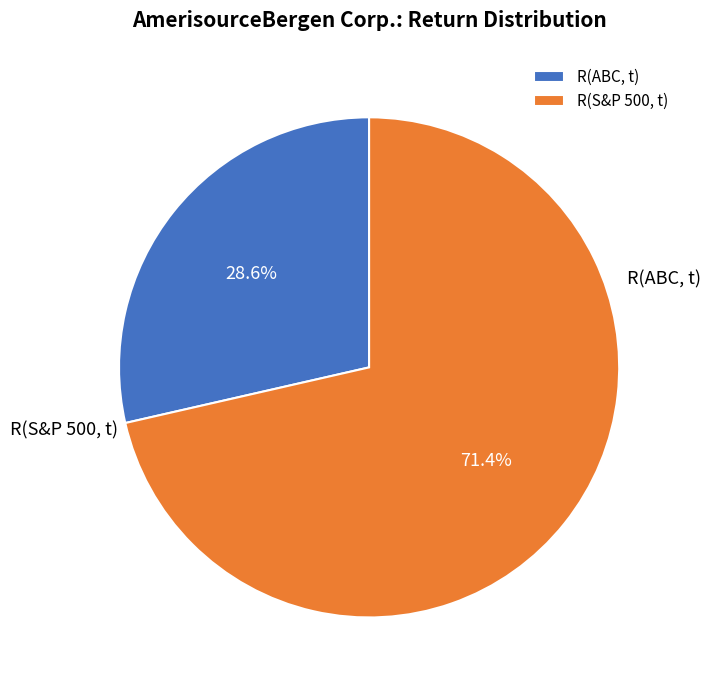

To the nearest percent, what percentage of the pie is R(ABC, t)?

29%